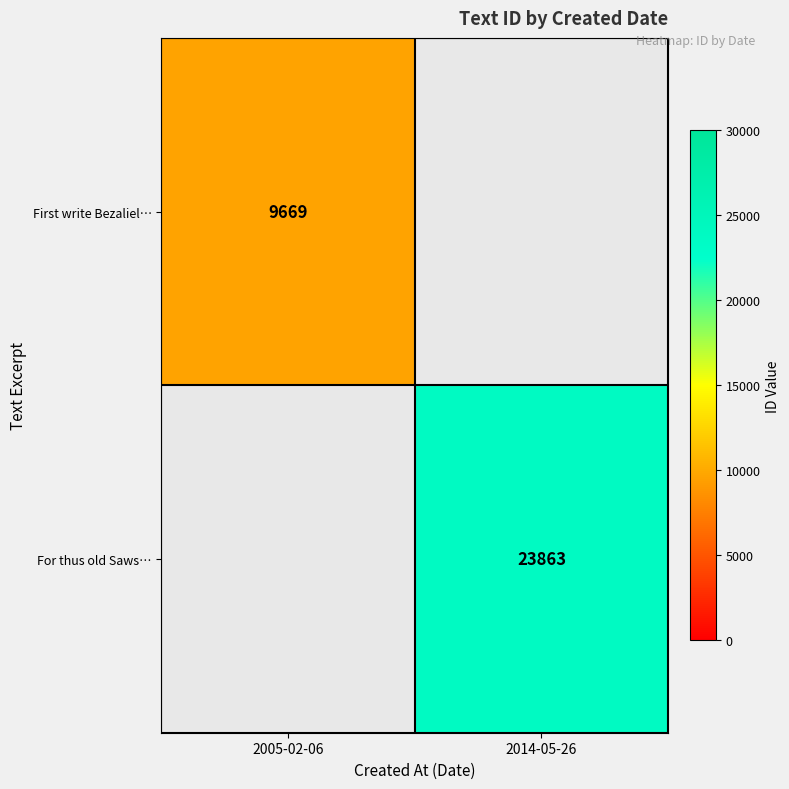

The value of First write Bezaliel… at 2005-02-06 is 9669. True or false?

True